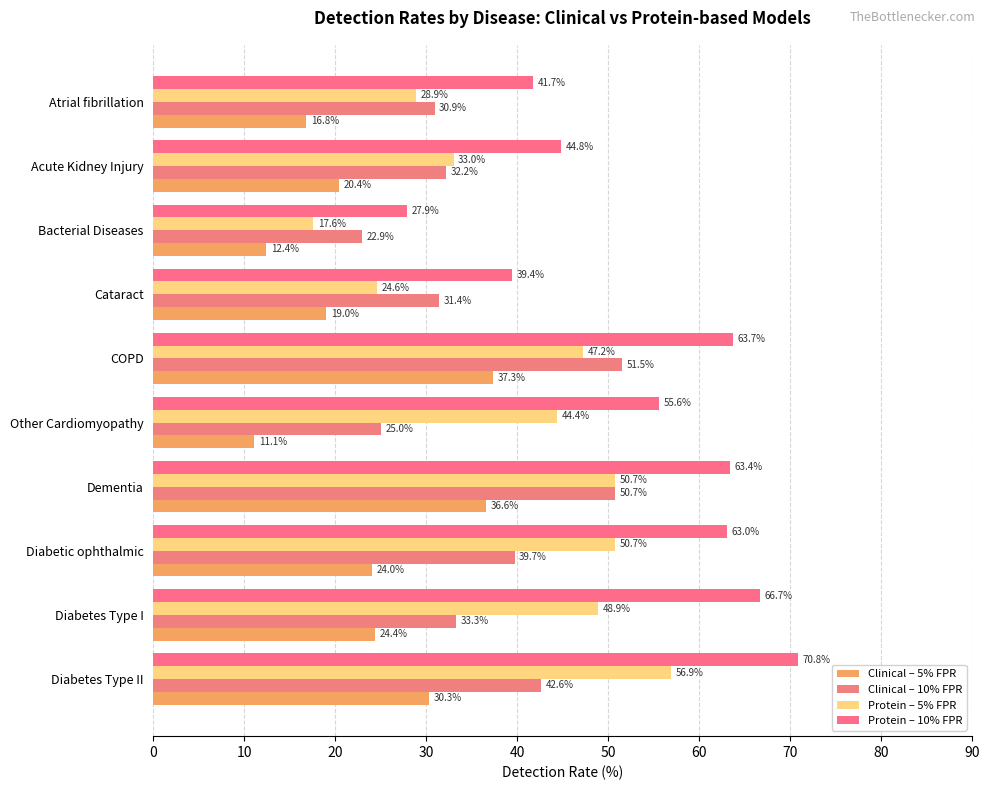

What is the value of the Clinical – 5% FPR bar at the 5th from the left?

37.3